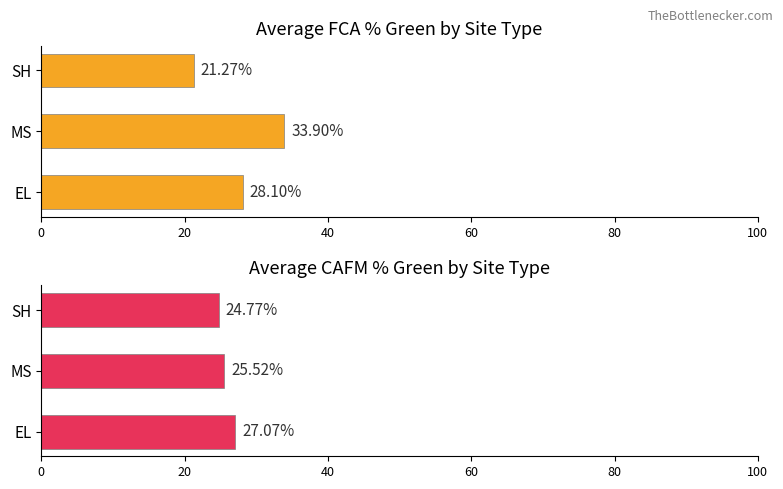

At MS, list the series in order from smallest to largest.

Average CAFM % Green, Average FCA % Green